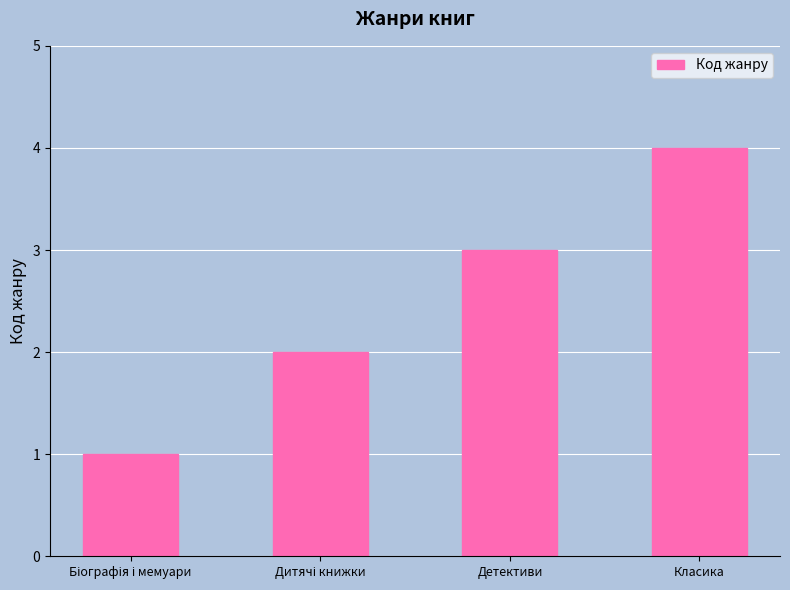

Are the bars horizontal?

No